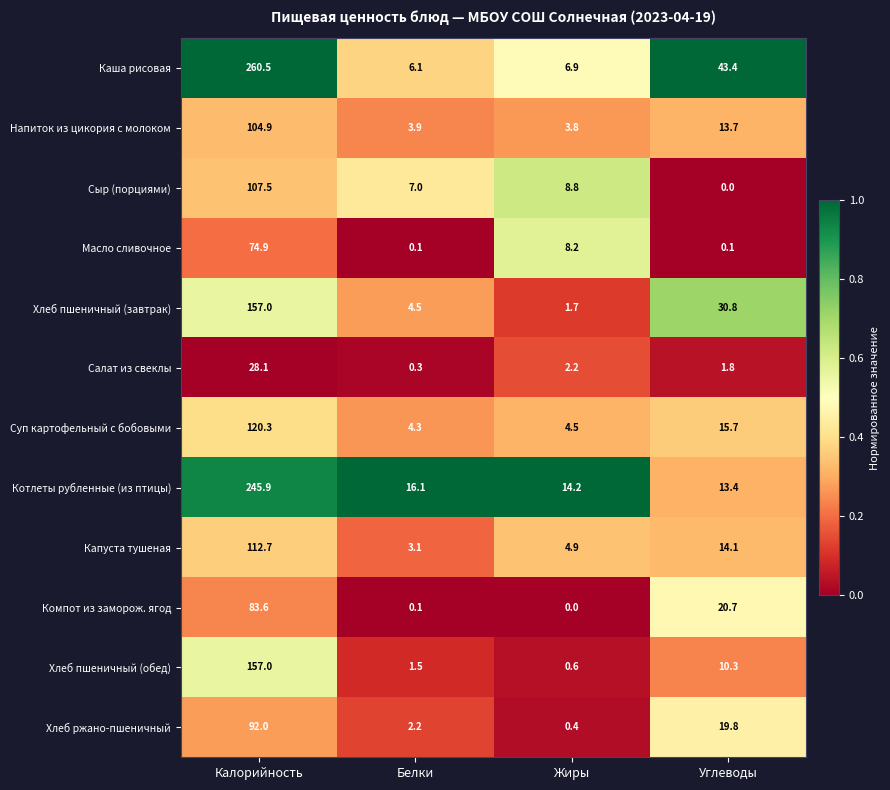

Which series changed the most between Жиры and Углеводы?

Каша рисовая